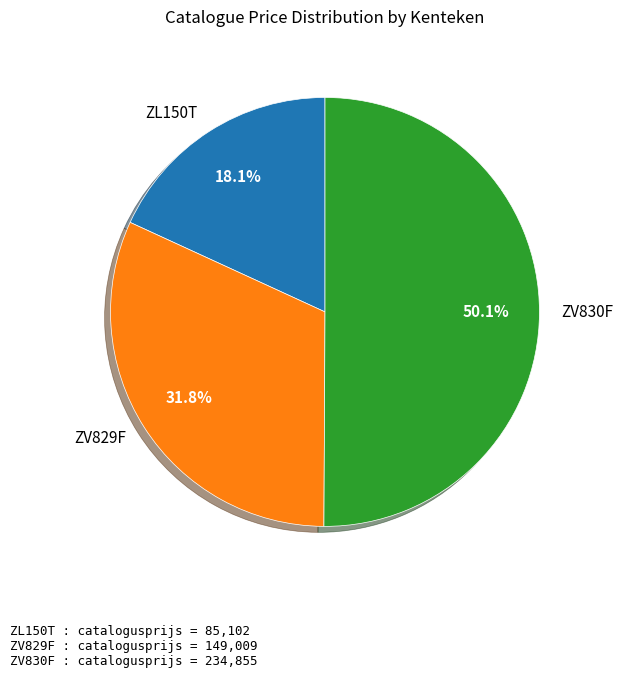

Between ZV829F and ZL150T, which is larger?

ZV829F